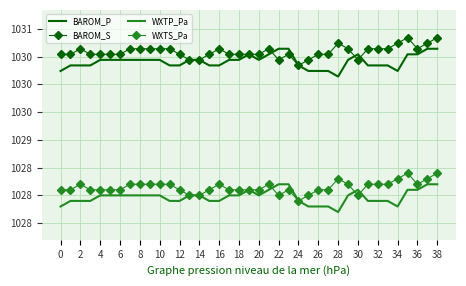

Reading left to right, extract all data points from this chart.

BAROM_P: 1030.2	1030.3	1030.3	1030.3	1030.4	1030.4	1030.4	1030.4	1030.4	1030.4	1030.4	1030.3	1030.3	1030.4	1030.4	1030.3	1030.3	1030.4	1030.4	1030.5	1030.4	1030.5	1030.6	1030.6	1030.3	1030.2	1030.2	1030.2	1030.1	1030.4	1030.5	1030.3	1030.3	1030.3	1030.2	1030.5	1030.5	1030.6	1030.6
BAROM_S: 1030.5	1030.5	1030.6	1030.5	1030.5	1030.5	1030.5	1030.6	1030.6	1030.6	1030.6	1030.6	1030.5	1030.4	1030.4	1030.5	1030.6	1030.5	1030.5	1030.5	1030.5	1030.6	1030.4	1030.5	1030.3	1030.4	1030.5	1030.5	1030.7	1030.6	1030.4	1030.6	1030.6	1030.6	1030.7	1030.8	1030.6	1030.7	1030.8
WXTP_Pa: 1027.8	1027.9	1027.9	1027.9	1028.0	1028.0	1028.0	1028.0	1028.0	1028.0	1028.0	1027.9	1027.9	1028.0	1028.0	1027.9	1027.9	1028.0	1028.0	1028.1	1028.0	1028.1	1028.2	1028.2	1027.9	1027.8	1027.8	1027.8	1027.7	1028.0	1028.1	1027.9	1027.9	1027.9	1027.8	1028.1	1028.1	1028.2	1028.2
WXTS_Pa: 1028.1	1028.1	1028.2	1028.1	1028.1	1028.1	1028.1	1028.2	1028.2	1028.2	1028.2	1028.2	1028.1	1028.0	1028.0	1028.1	1028.2	1028.1	1028.1	1028.1	1028.1	1028.2	1028.0	1028.1	1027.9	1028.0	1028.1	1028.1	1028.3	1028.2	1028.0	1028.2	1028.2	1028.2	1028.3	1028.4	1028.2	1028.3	1028.4